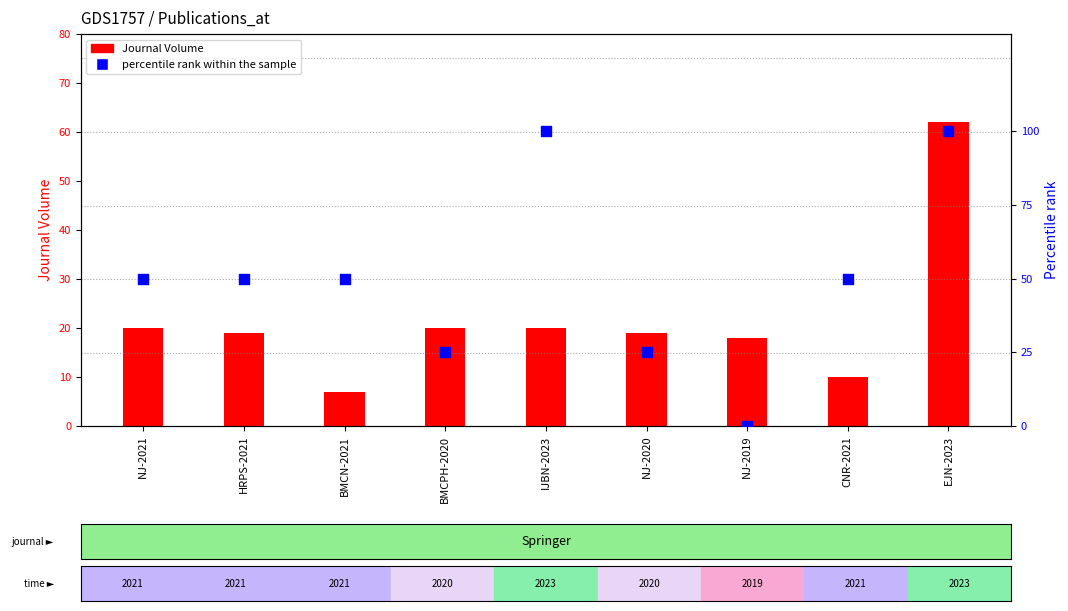

What is the total value across all series at NJ-2019?

18